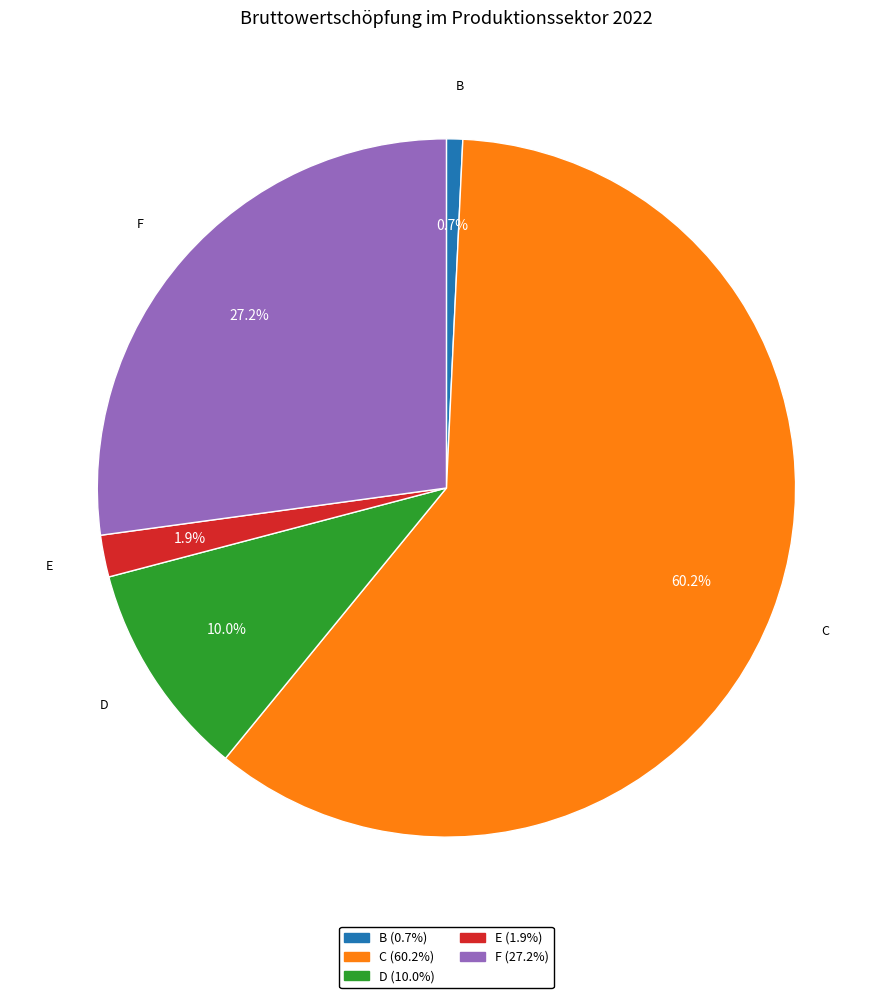

Count the number of slices in the pie.

5